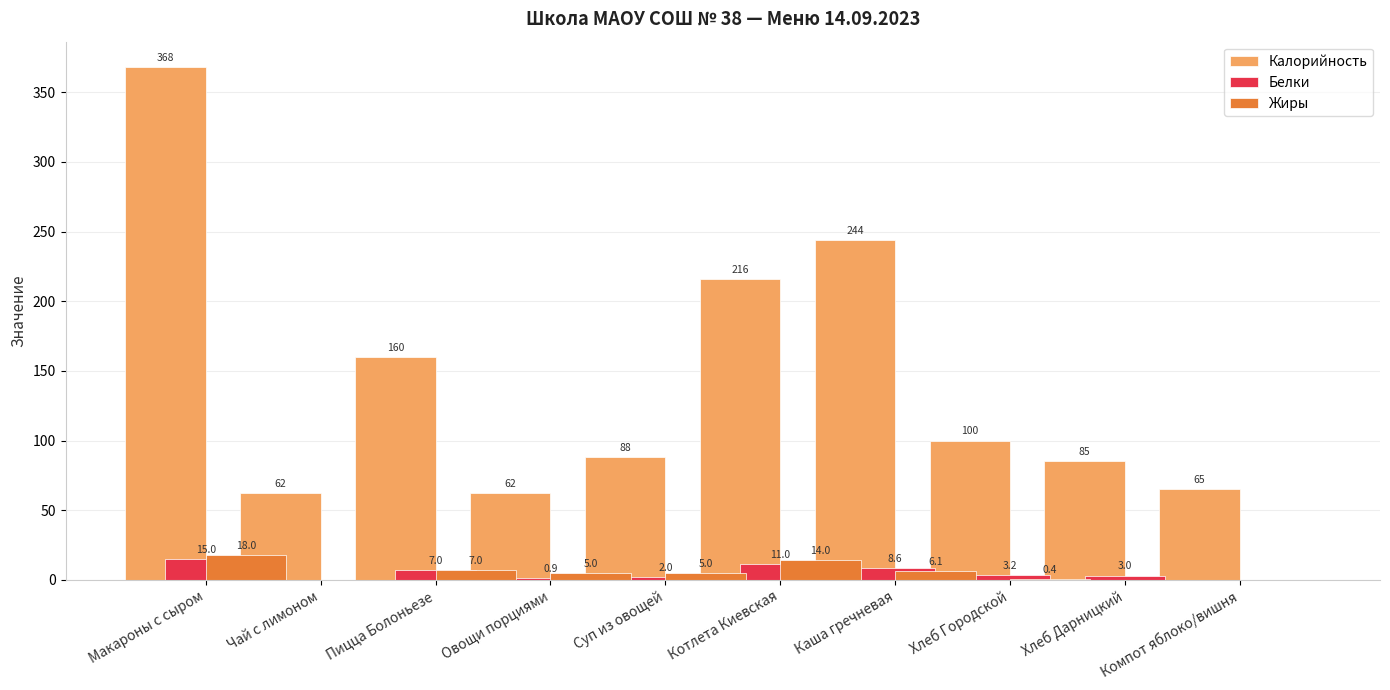

Which label corresponds to the largest value in the chart?

Макароны с сыром